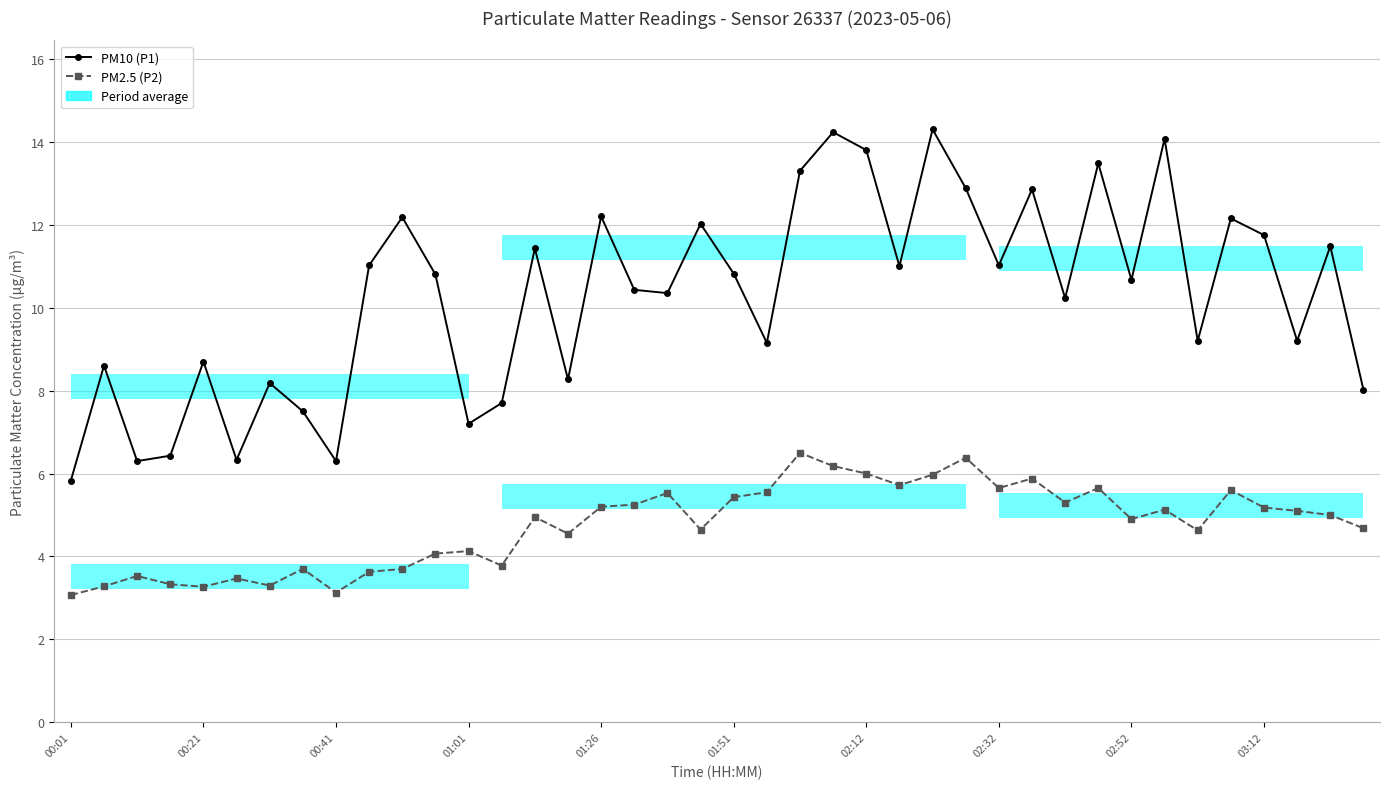

What are all the series names shown in the legend?

PM10 (P1), PM2.5 (P2)